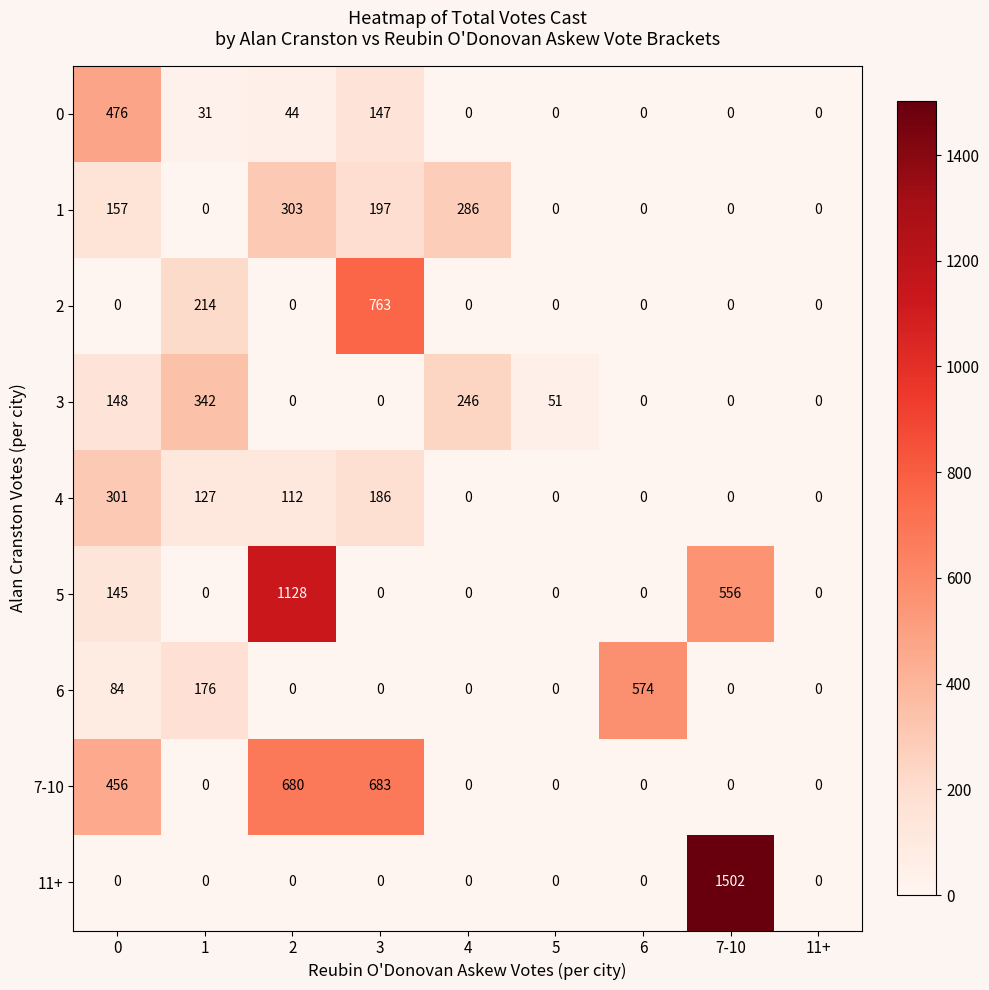

How many distinct data groups are displayed?

9